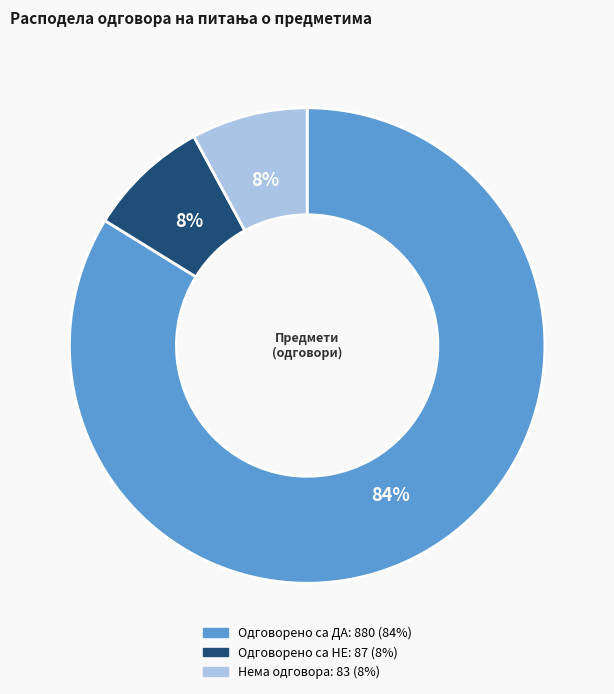

Is there any slice that represents more than half of the pie?

Yes